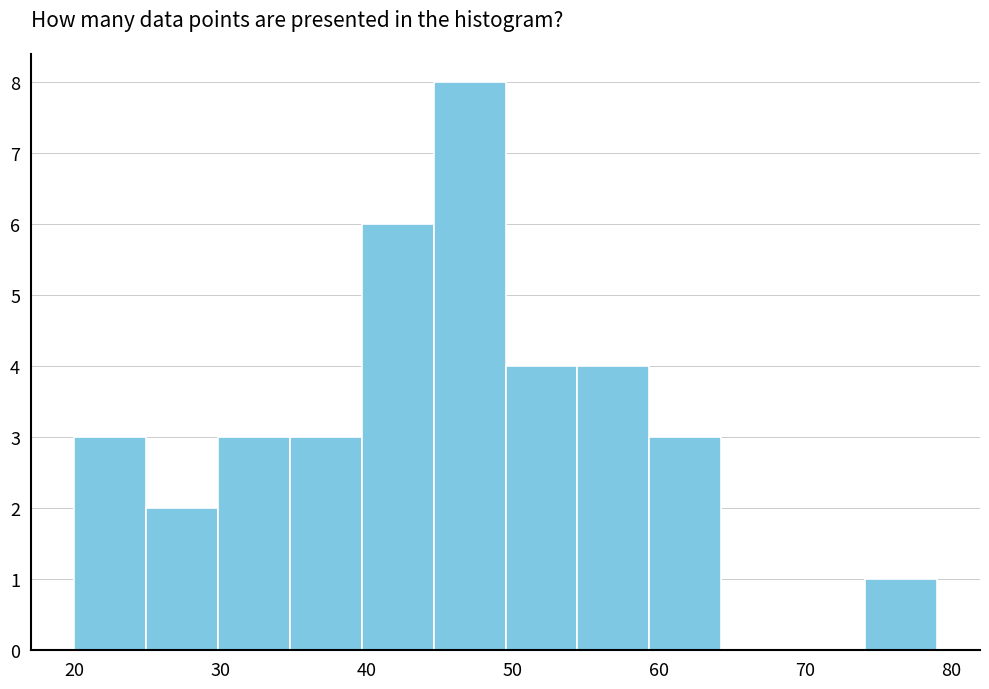

Over which range of the x-axis is the bar tallest?

45 to 50